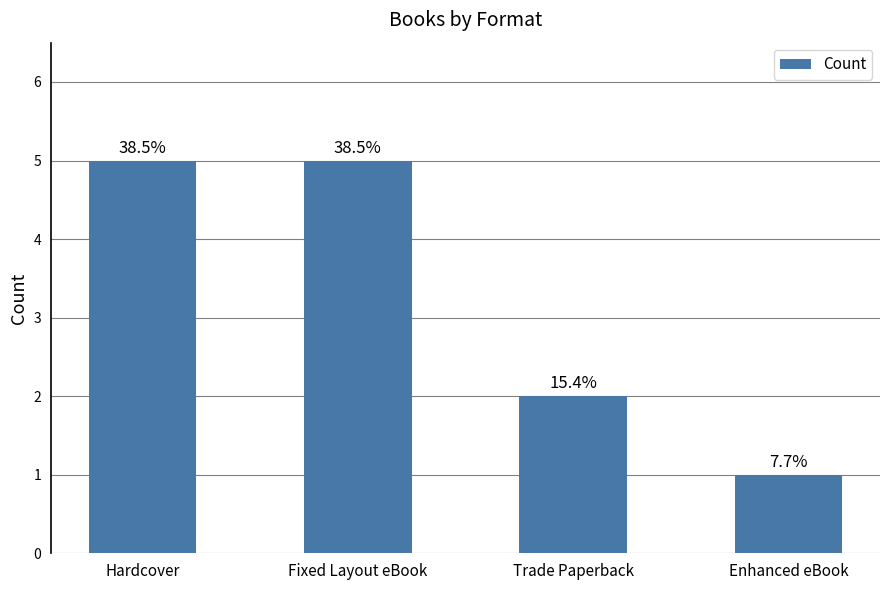

Read the value at Fixed Layout eBook.

5